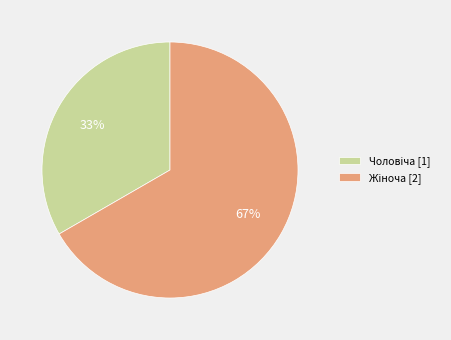

To the nearest percent, what is the average slice percentage?

50%